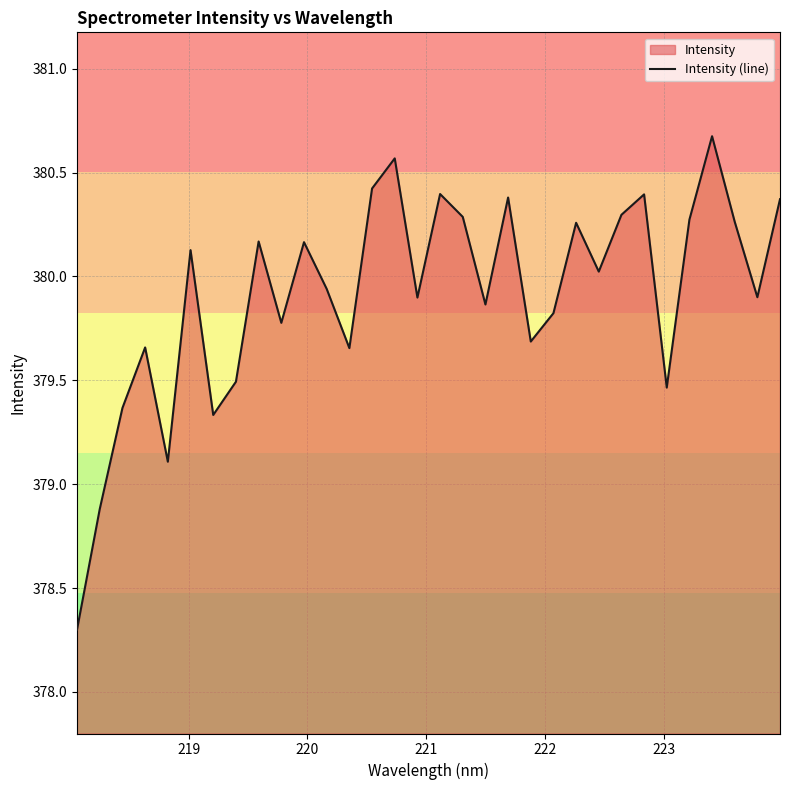

What is the greatest value displayed?

380.7